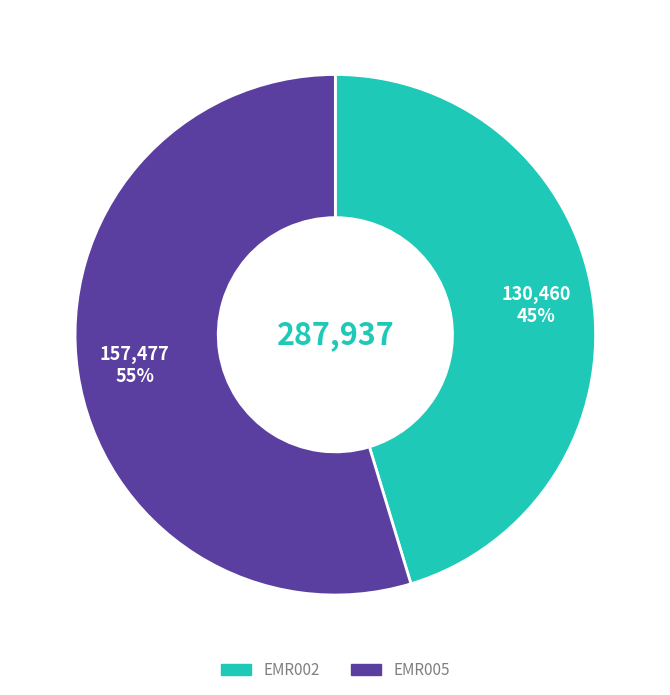

True or false: EMR005 accounts for 55% of the total.

True